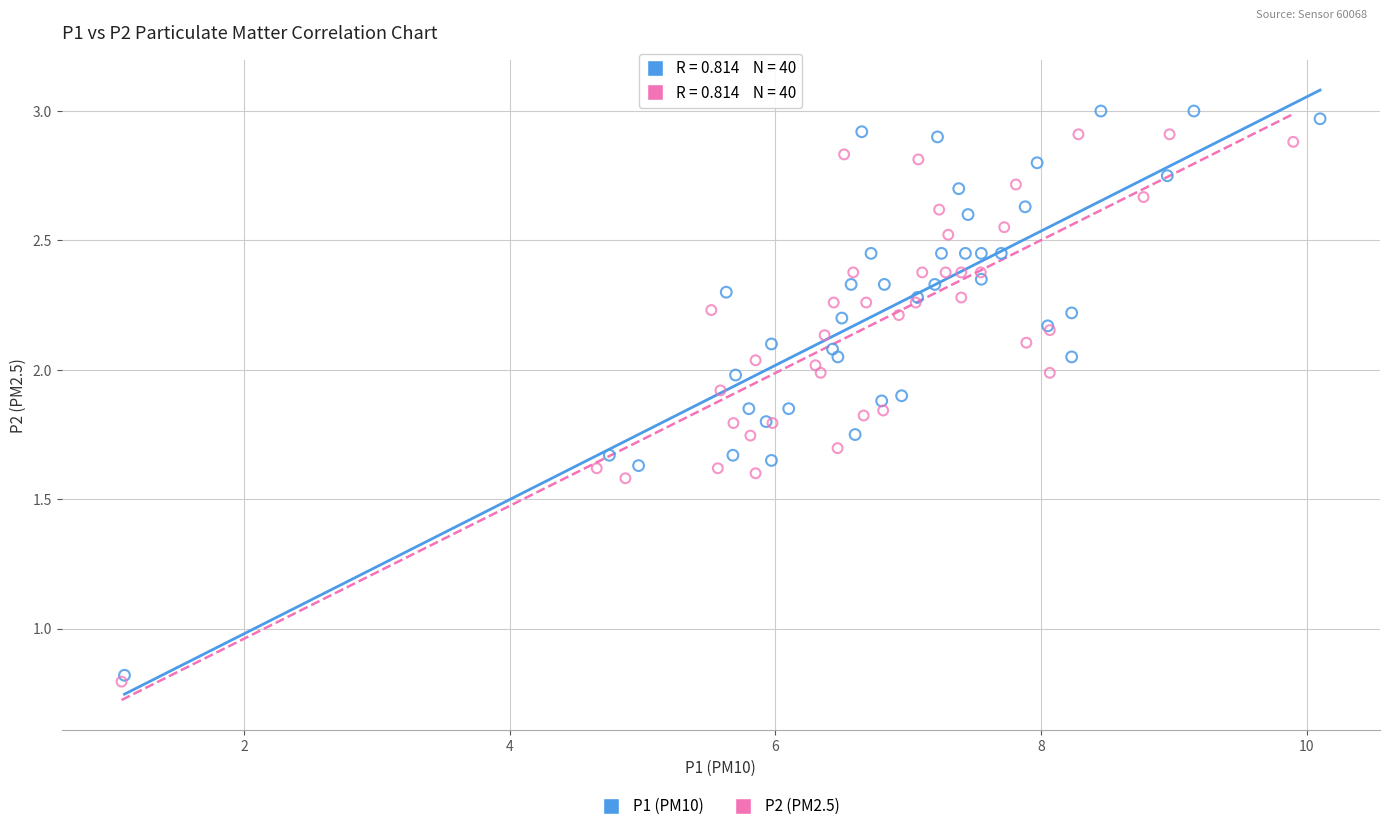

Which series has the widest spread of Y values?

P1 (PM10)